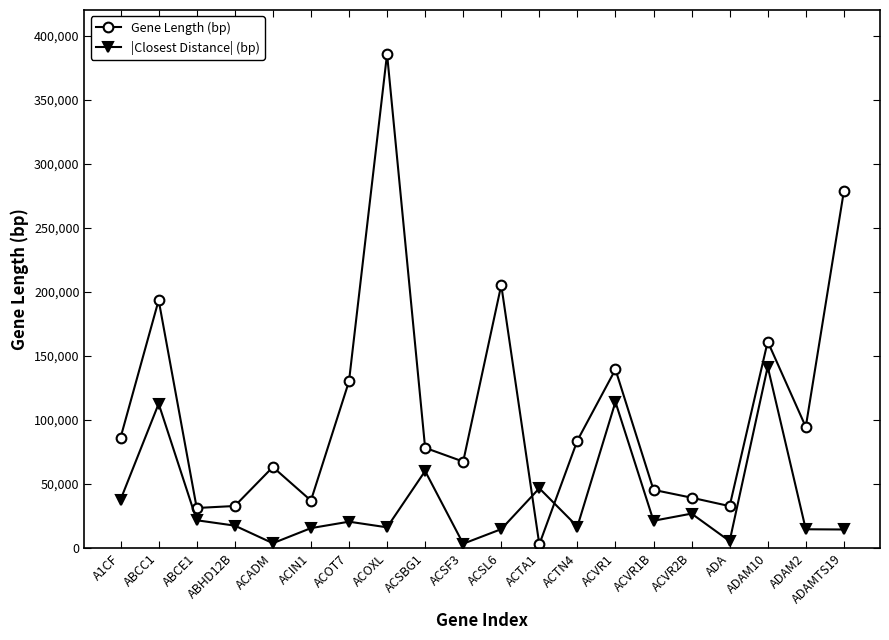

Which series changed the most between ABCE1 and ACOXL?

Gene Length (bp)